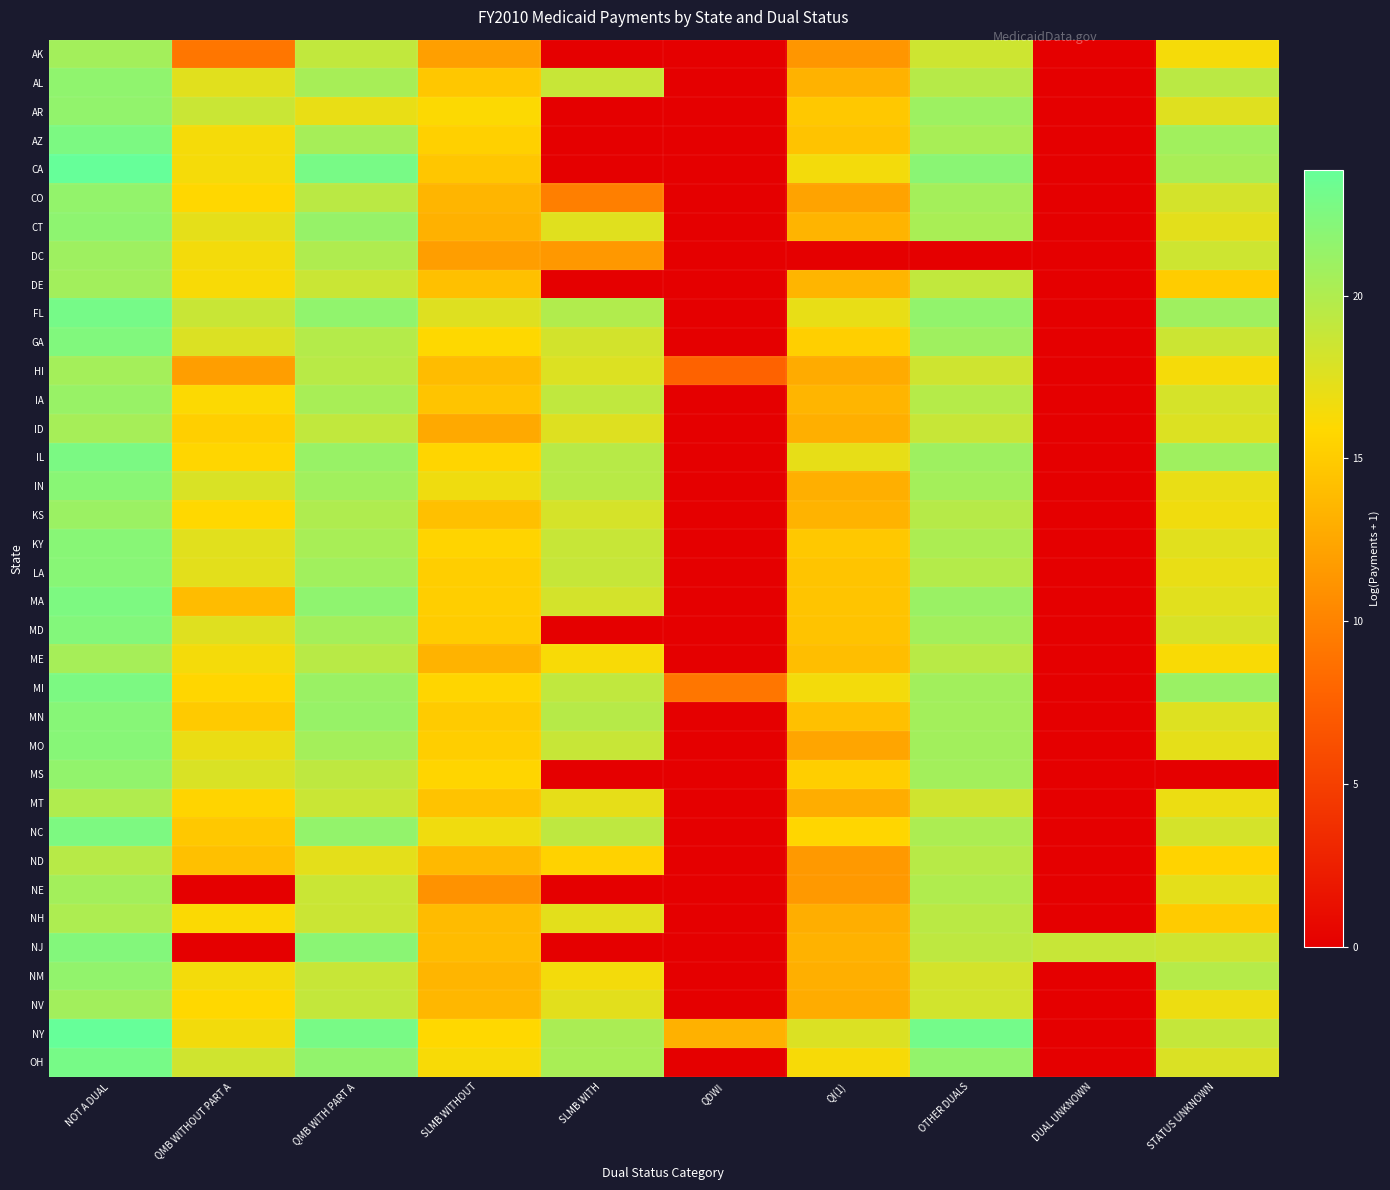

At how many categories does at least one series exceed 22?

3